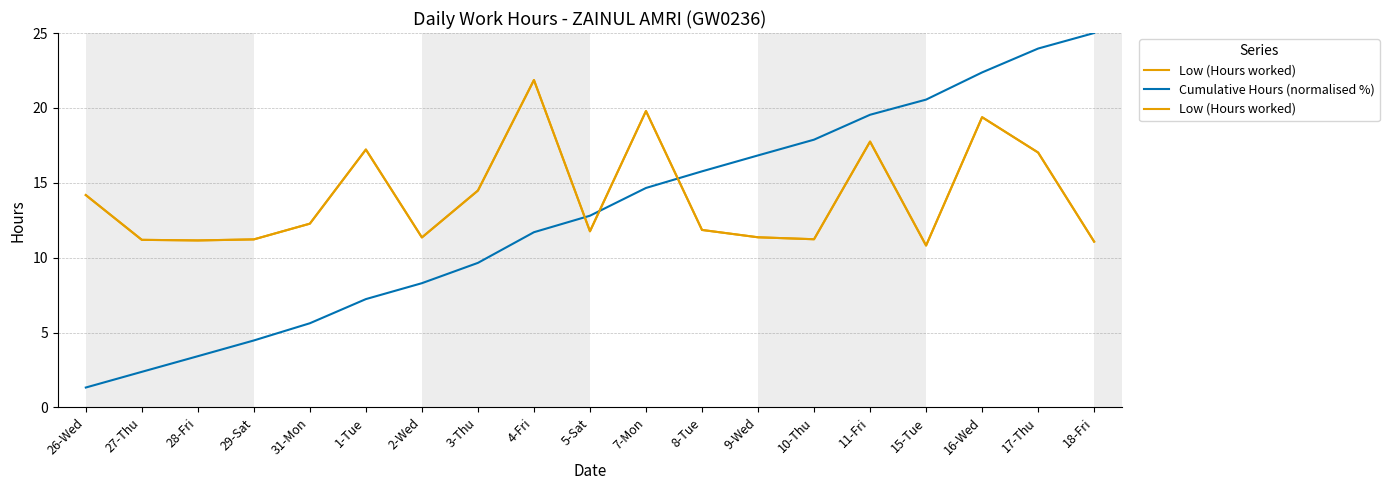

What is the lowest value of the Cumulative Hours (normalised %) series?

1.3